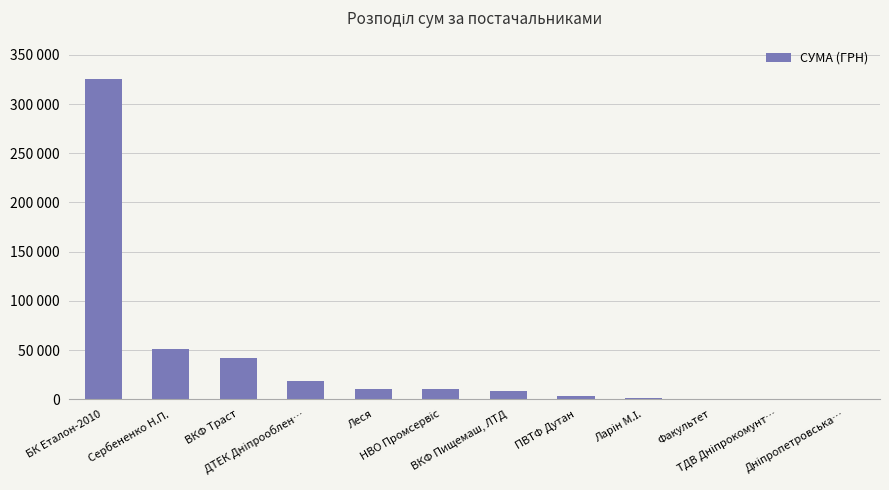

Are the bars horizontal?

No